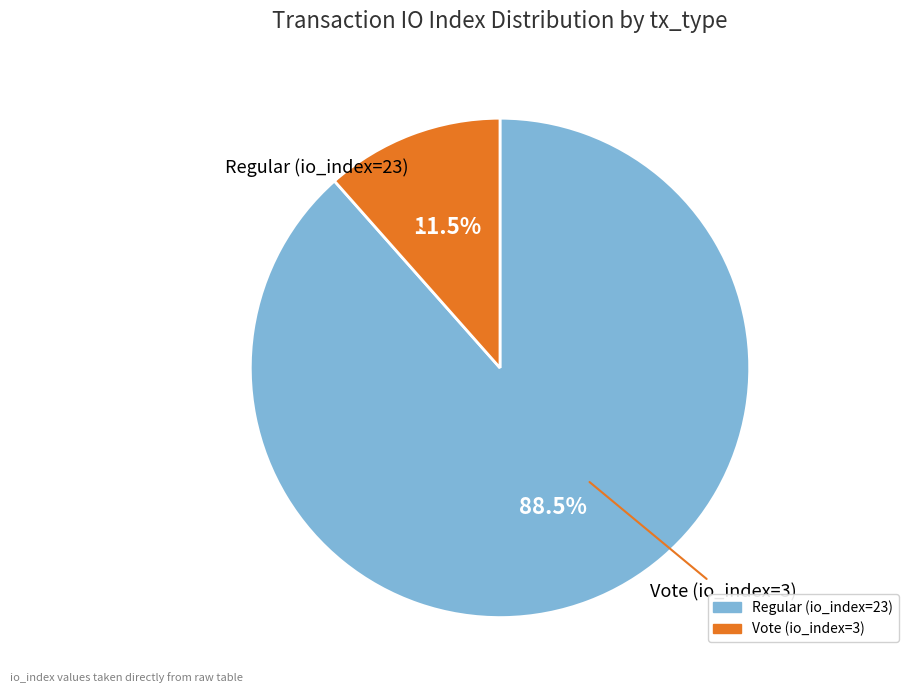

To the nearest percent, what is the combined percentage of Vote (io_index=3) and Regular (io_index=23)?

100%